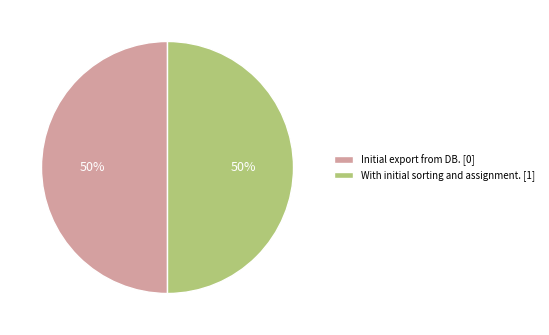

Do With initial sorting and assignment. [1] and Initial export from DB. [0] together represent more than half of the pie?

Yes